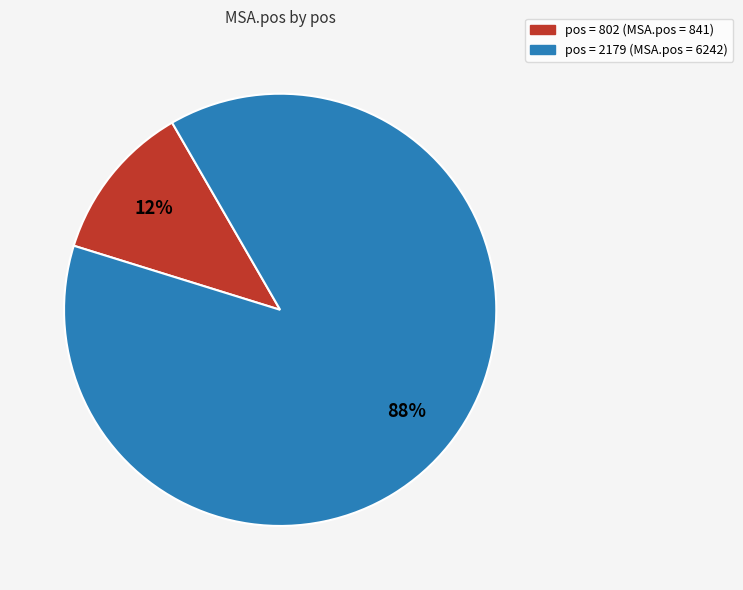

Does any single category account for the majority?

Yes